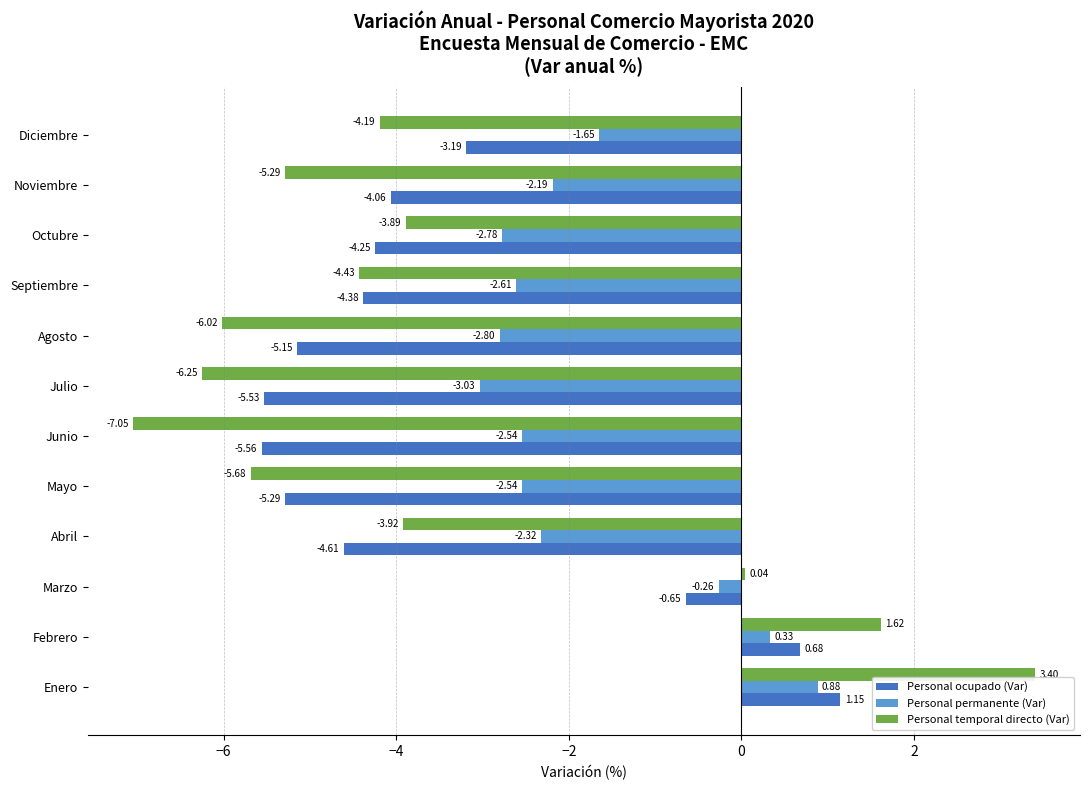

List the series in order of their peak value, lowest first.

Personal permanente (Var), Personal ocupado (Var), Personal temporal directo (Var)